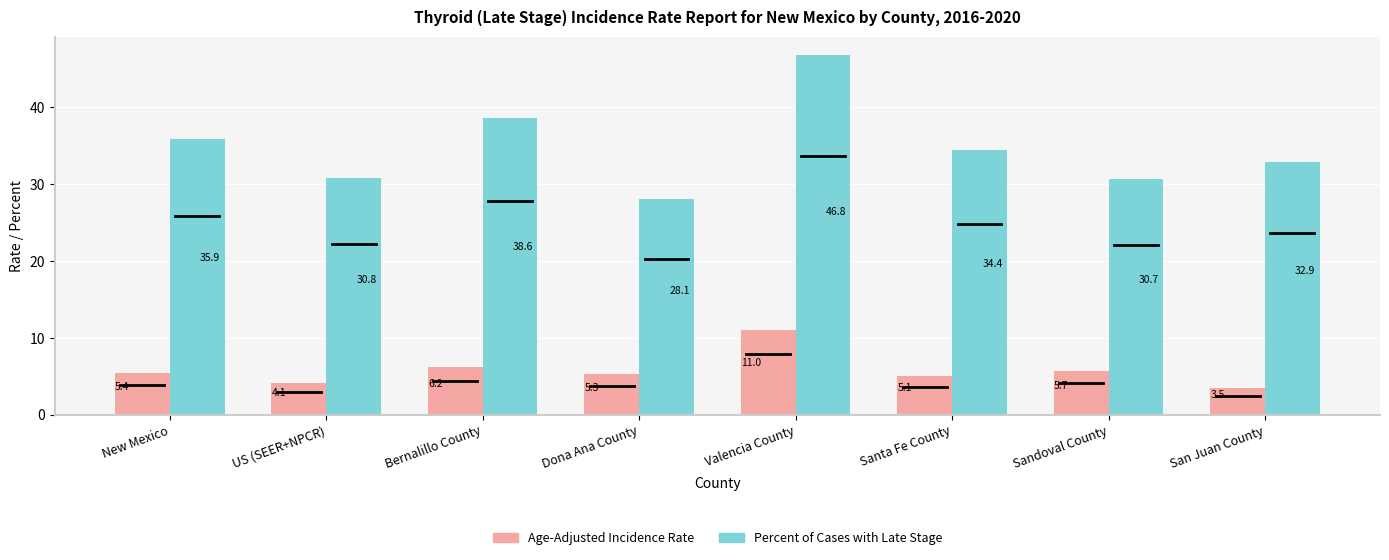

Which category has the highest value across all series?

Valencia County